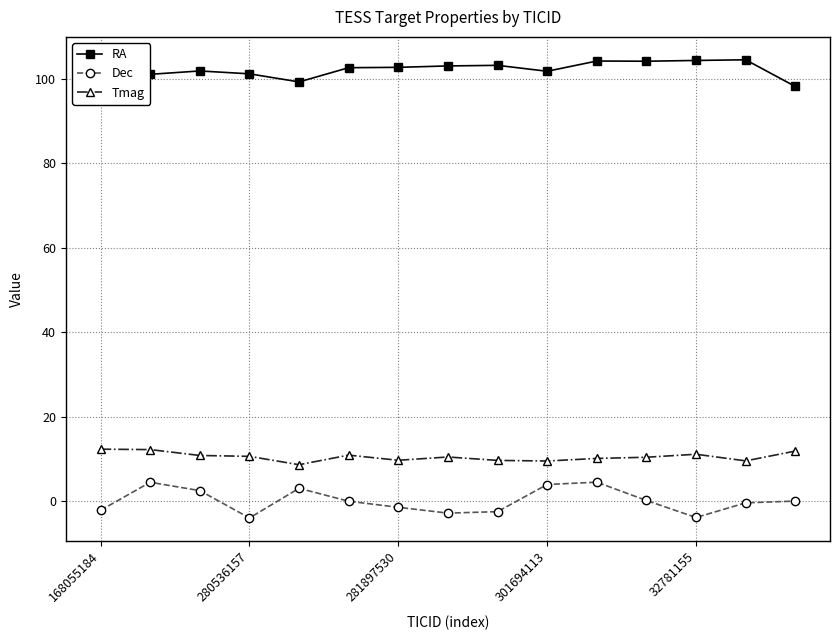

The Dec series shows 7.7 at 10. True or false?

False